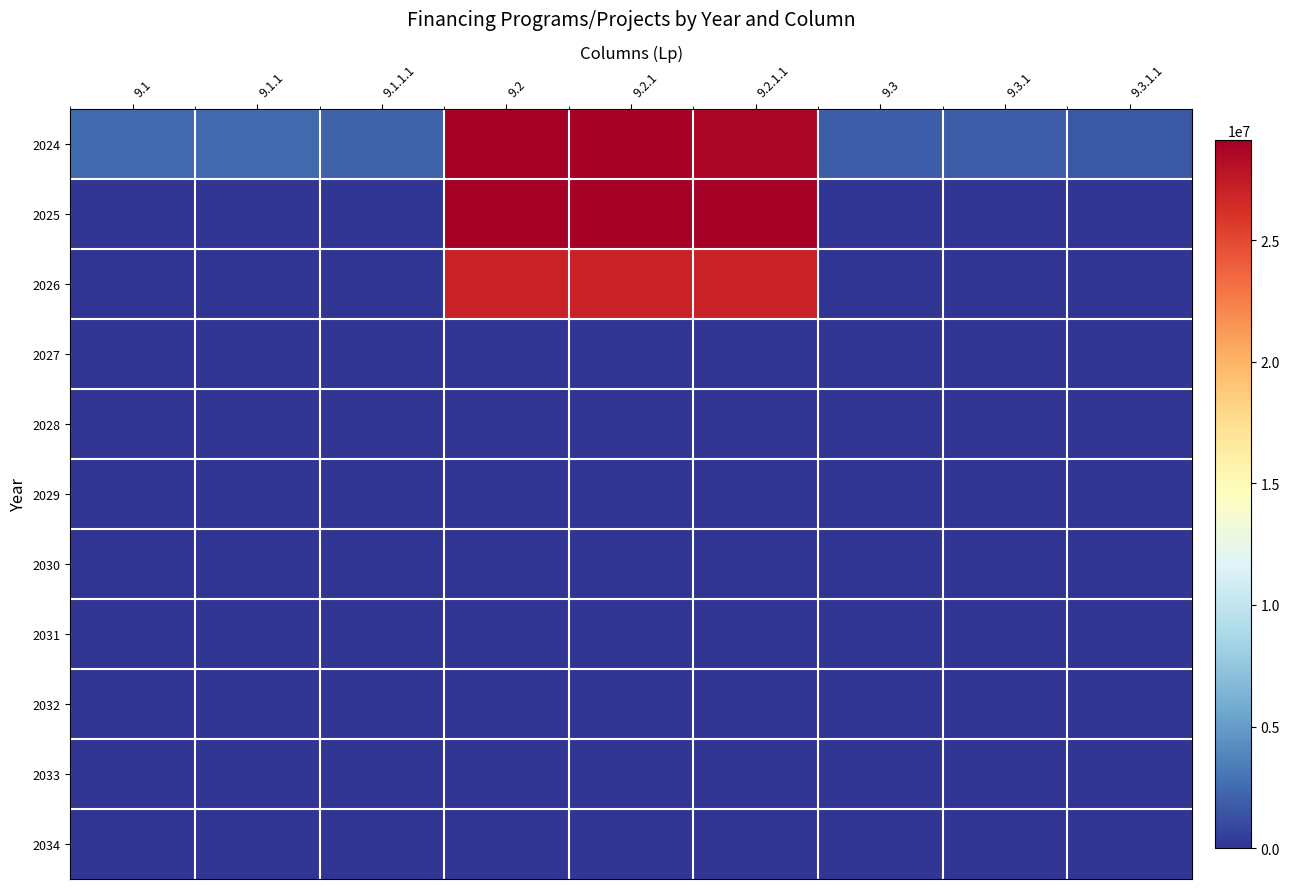

Reading left to right, extract all data points from this chart.

2024: 9.1=2495000.8	9.1.1=2495000.8	9.1.1.1=2148624.9	9.2=29124981.3	9.2.1=29124981.3	9.2.1.1=28770453.7	9.3=1927249.7	9.3.1=1921134.3	9.3.1.1=1669544.5
2025: 9.1=29416.0	9.1.1=29416.0	9.1.1.1=29416.0	9.2=29080489.2	9.2.1=29080489.2	9.2.1.1=29080489.2	9.3=2847.0	9.3.1=2847.0	9.3.1.1=2847.0
2026: 9.1=0.0	9.1.1=0.0	9.1.1.1=0.0	9.2=27000000.0	9.2.1=27000000.0	9.2.1.1=27000000.0	9.3=0.0	9.3.1=0.0	9.3.1.1=0.0
2027: 9.1=0.0	9.1.1=0.0	9.1.1.1=0.0	9.2=0.0	9.2.1=0.0	9.2.1.1=0.0	9.3=0.0	9.3.1=0.0	9.3.1.1=0.0
2028: 9.1=0.0	9.1.1=0.0	9.1.1.1=0.0	9.2=0.0	9.2.1=0.0	9.2.1.1=0.0	9.3=0.0	9.3.1=0.0	9.3.1.1=0.0
2029: 9.1=0.0	9.1.1=0.0	9.1.1.1=0.0	9.2=0.0	9.2.1=0.0	9.2.1.1=0.0	9.3=0.0	9.3.1=0.0	9.3.1.1=0.0
2030: 9.1=0.0	9.1.1=0.0	9.1.1.1=0.0	9.2=0.0	9.2.1=0.0	9.2.1.1=0.0	9.3=0.0	9.3.1=0.0	9.3.1.1=0.0
2031: 9.1=0.0	9.1.1=0.0	9.1.1.1=0.0	9.2=0.0	9.2.1=0.0	9.2.1.1=0.0	9.3=0.0	9.3.1=0.0	9.3.1.1=0.0
2032: 9.1=0.0	9.1.1=0.0	9.1.1.1=0.0	9.2=0.0	9.2.1=0.0	9.2.1.1=0.0	9.3=0.0	9.3.1=0.0	9.3.1.1=0.0
2033: 9.1=0.0	9.1.1=0.0	9.1.1.1=0.0	9.2=0.0	9.2.1=0.0	9.2.1.1=0.0	9.3=0.0	9.3.1=0.0	9.3.1.1=0.0
2034: 9.1=0.0	9.1.1=0.0	9.1.1.1=0.0	9.2=0.0	9.2.1=0.0	9.2.1.1=0.0	9.3=0.0	9.3.1=0.0	9.3.1.1=0.0